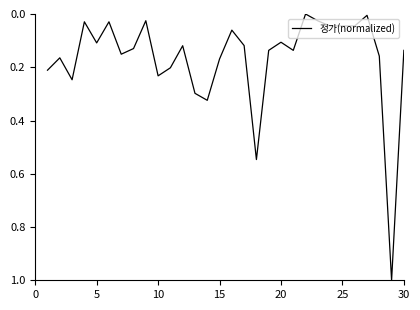

What is the greatest value displayed?

1.0